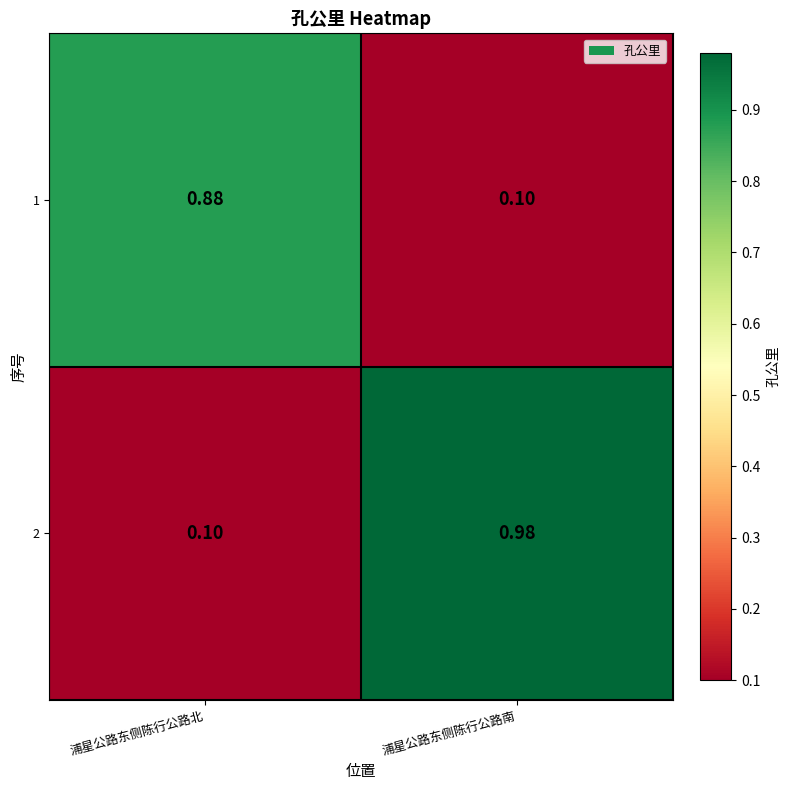

At which category does the chart reach its peak across all series?

浦星公路东侧陈行公路南